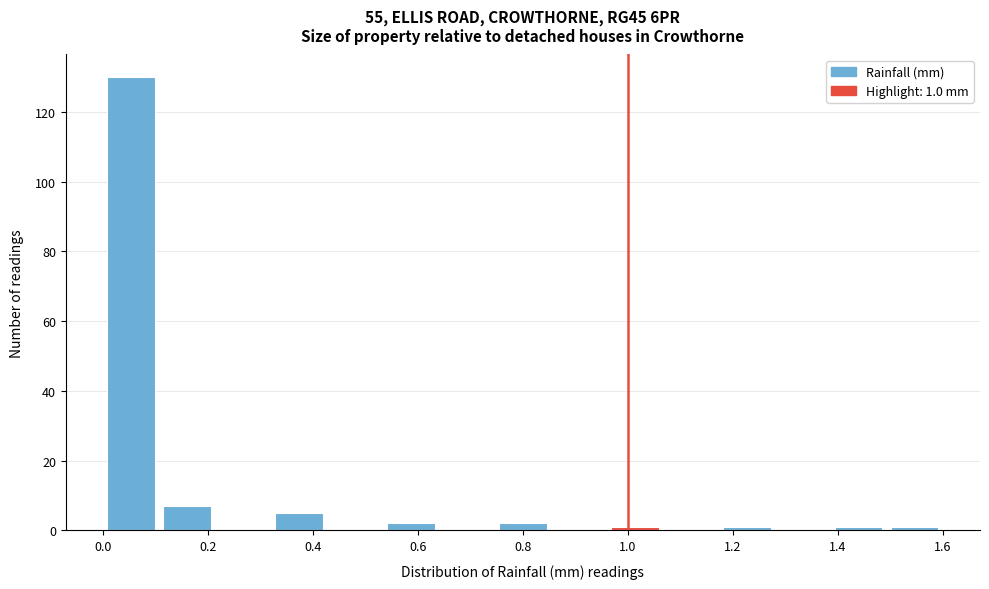

Which range on the x-axis has the tallest bar?

0.00 to 0.10